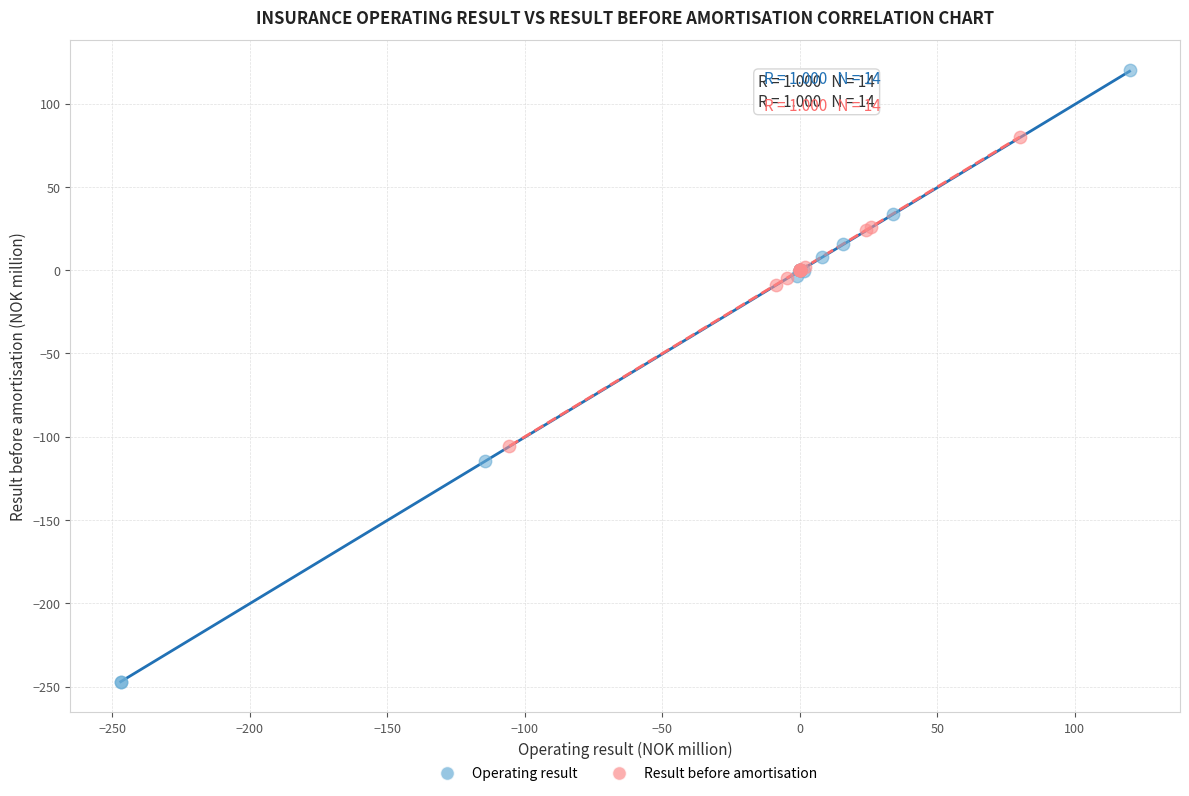

Which series contains the highest Y value?

Operating result